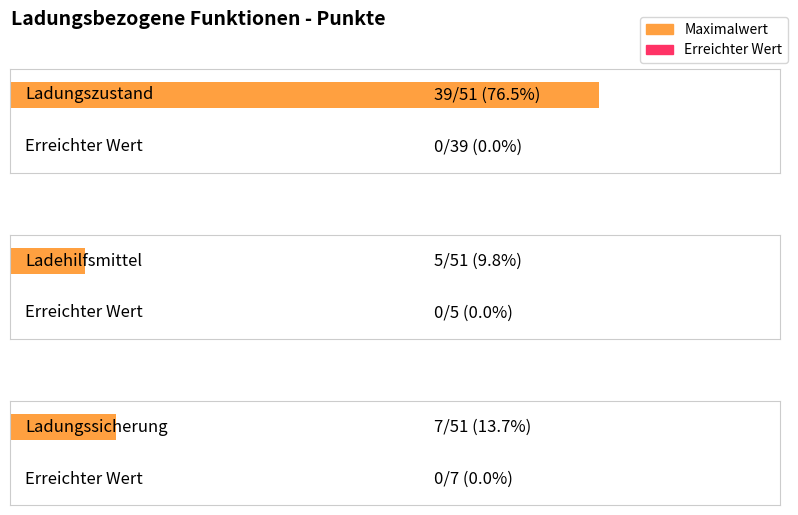

What is the greatest value displayed?

39